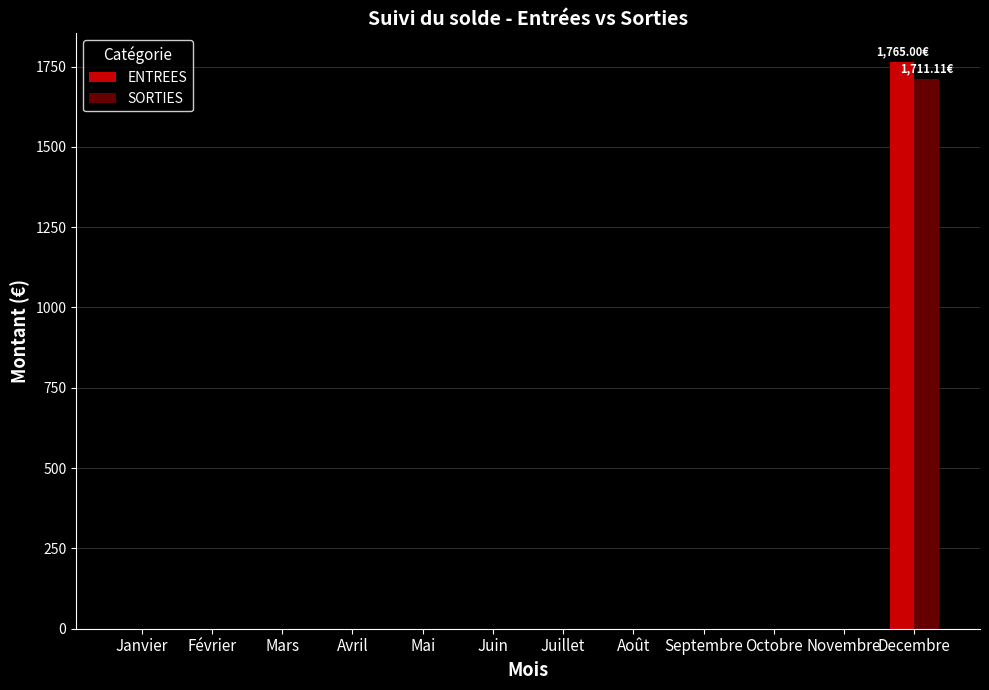

What is the maximum value for SORTIES?

1711.1